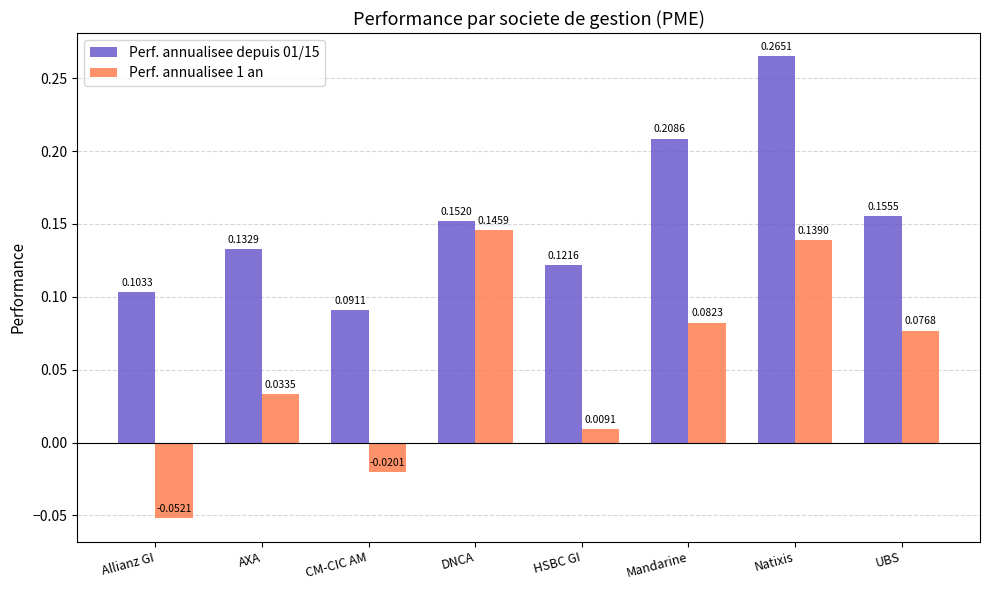

At which label is Perf. annualisee 1 an closest to 0?

HSBC GI